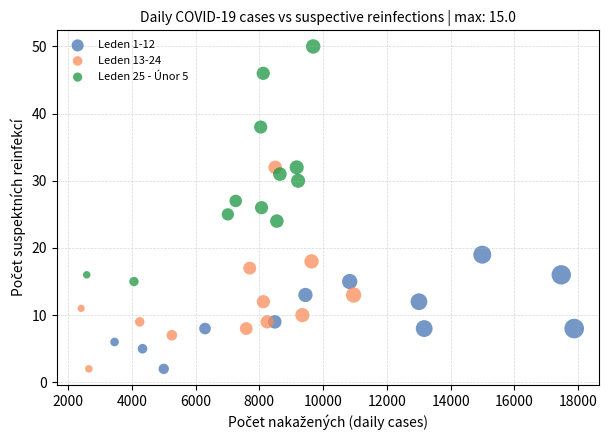

Which series has the widest spread of Y values?

Leden 25 - Únor 5